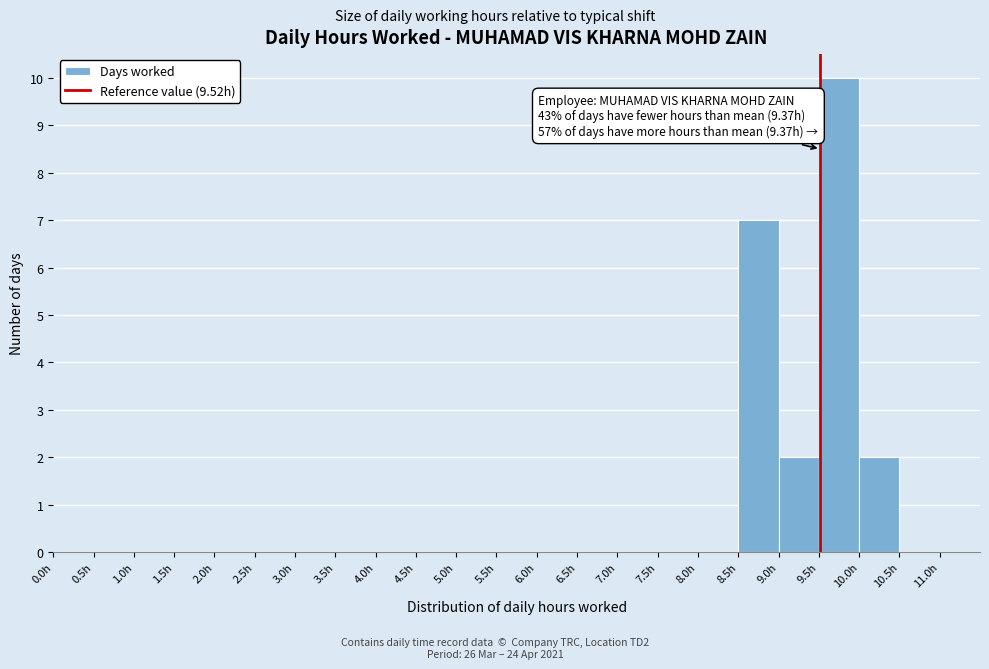

Over which range of the x-axis is the bar tallest?

9.5 to 10.0